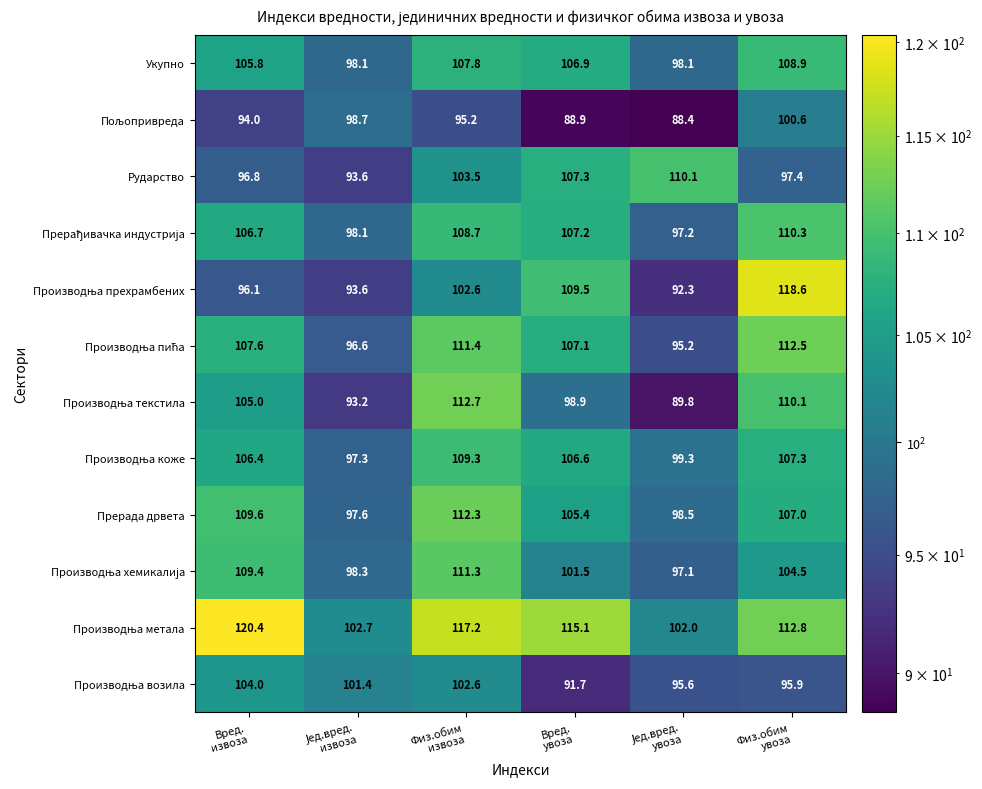

What is the total value across all series at Вред.
увоза?

1246.1